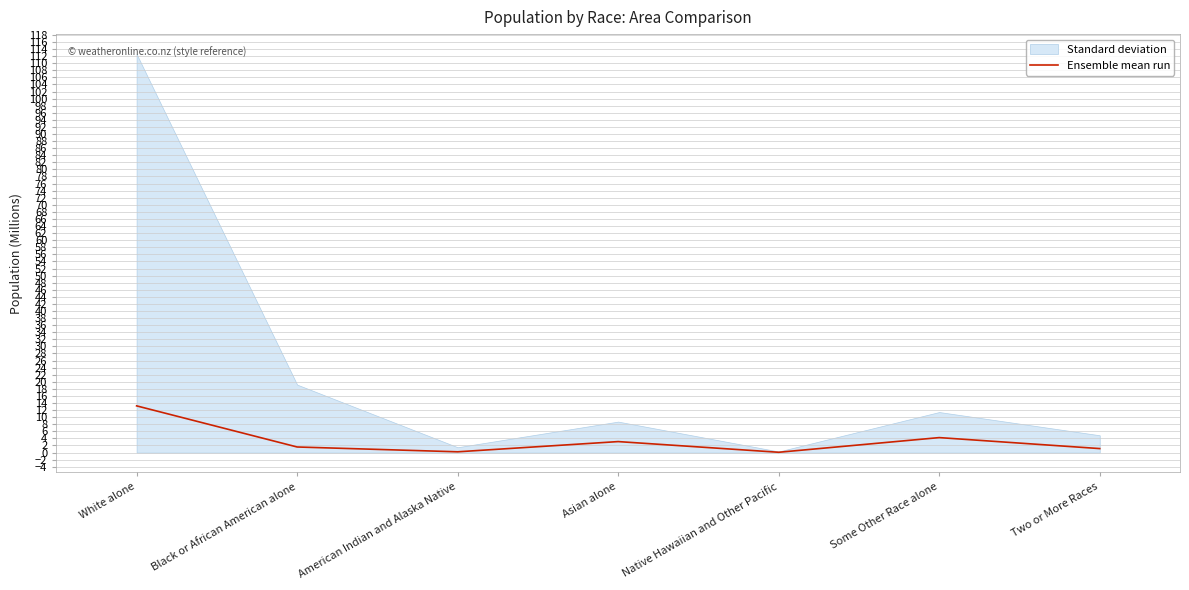

Count the number of categories in the chart.

7